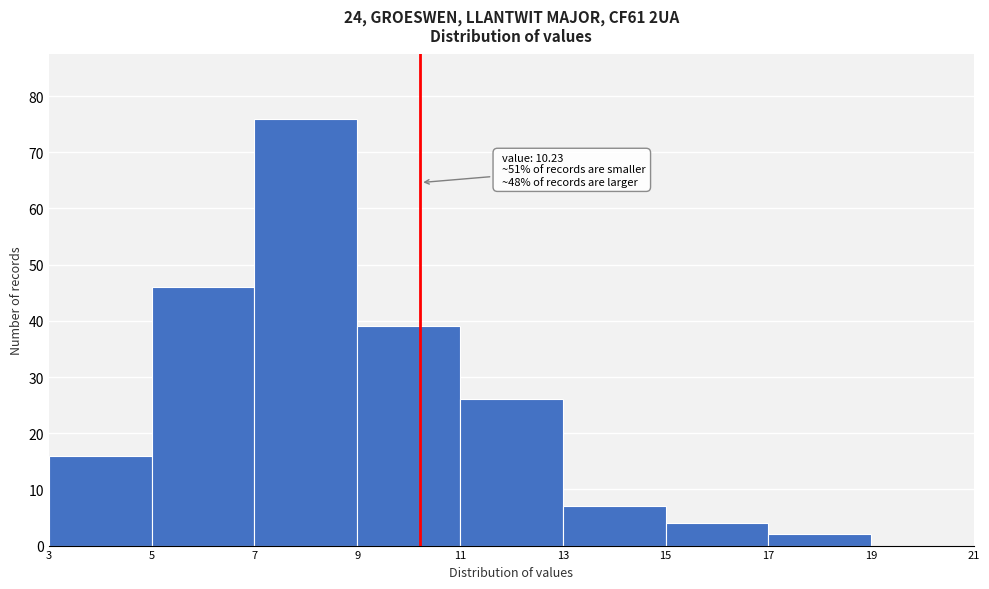

Which range on the x-axis has the tallest bar?

7 to 9